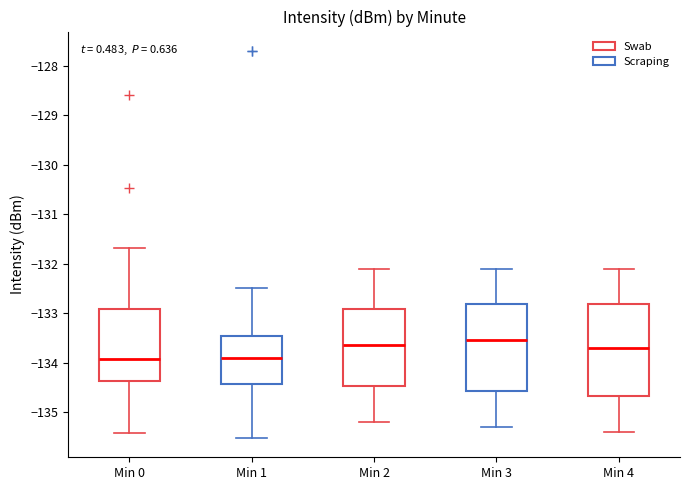

Reading left to right, read every box against the y-axis: the position of its median line, the range the box covers, and the ends of its whiskers. The values are not printed on the chart, so give them approximately, as read against the axis.

Min 0: median -133.9, box -134.4 to -132.9, whiskers -135.4 to -131.7
Min 1: median -133.9, box -134.4 to -133.5, whiskers -135.5 to -132.5
Min 2: median -133.6, box -134.5 to -132.9, whiskers -135.2 to -132.1
Min 3: median -133.5, box -134.6 to -132.8, whiskers -135.3 to -132.1
Min 4: median -133.7, box -134.7 to -132.8, whiskers -135.4 to -132.1